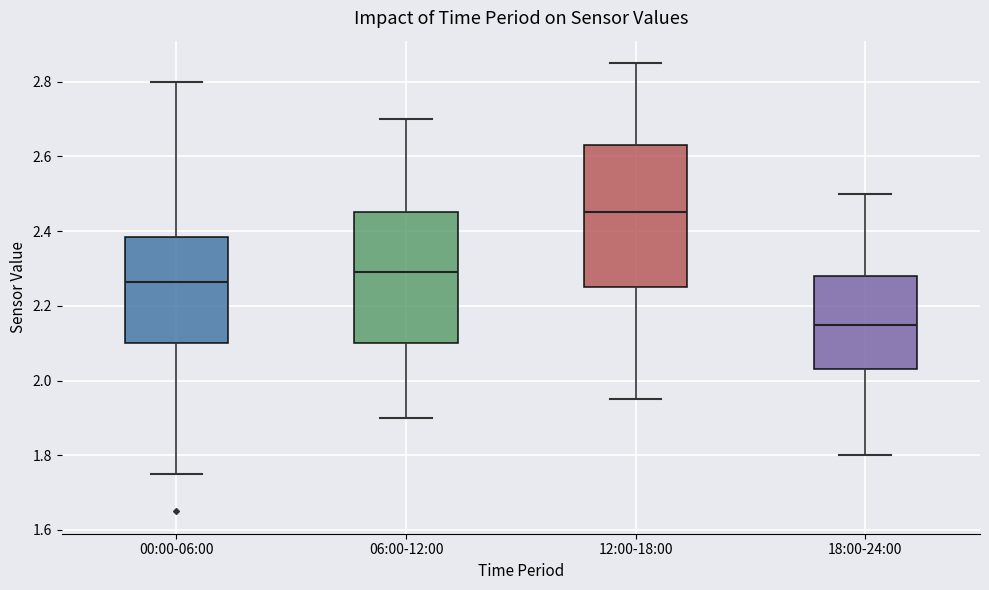

Which box has the highest median line?

12:00-18:00